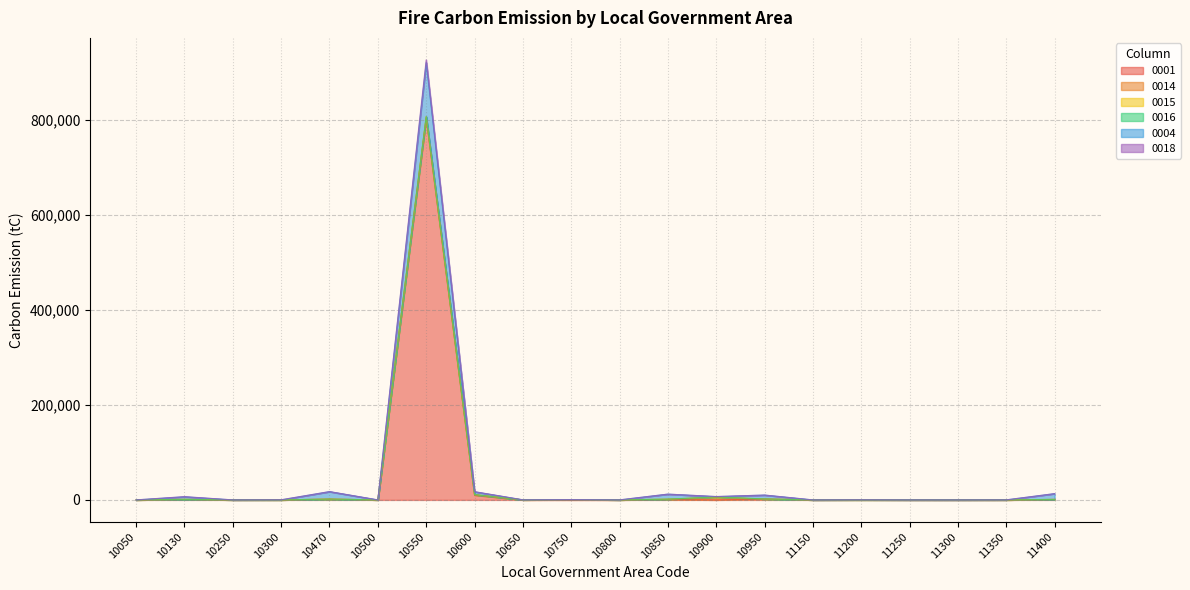

The value of 0004 at 10900 is 6997.5. True or false?

True